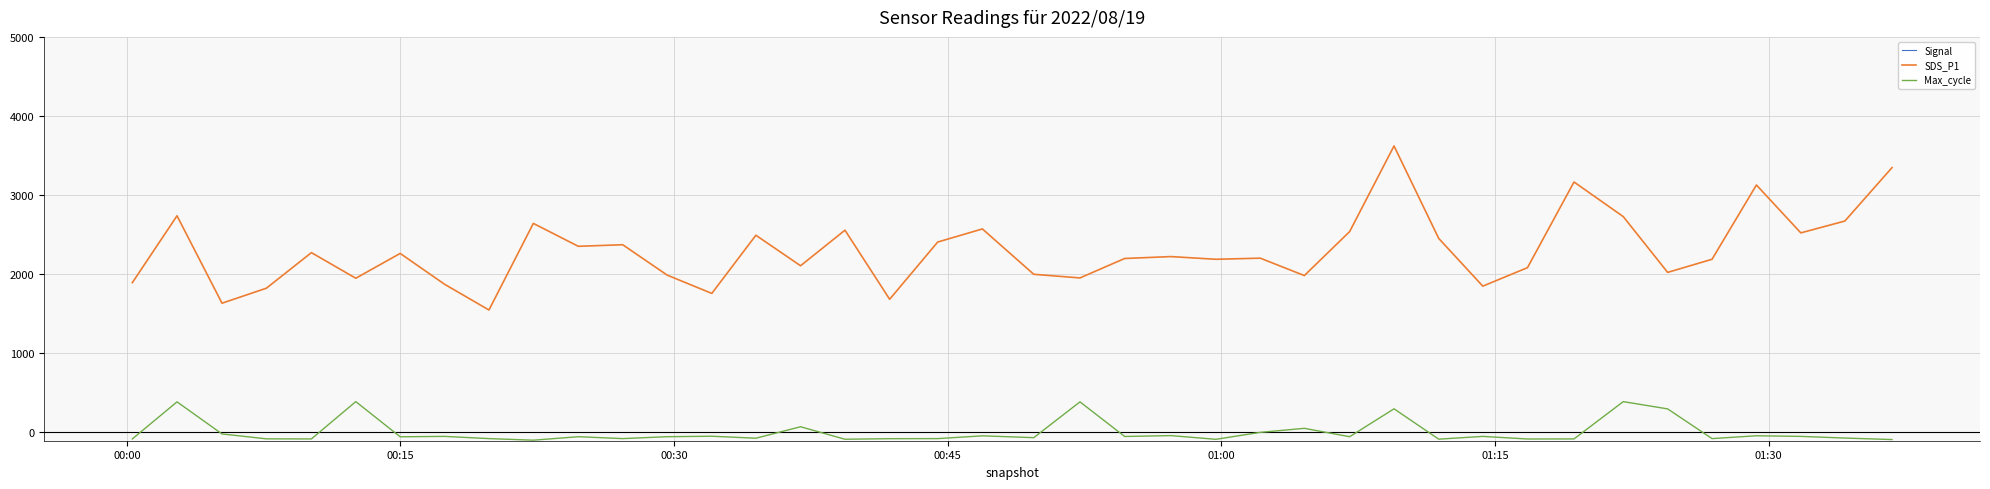

True or false: Max_cycle and Signal cross at least once.

False